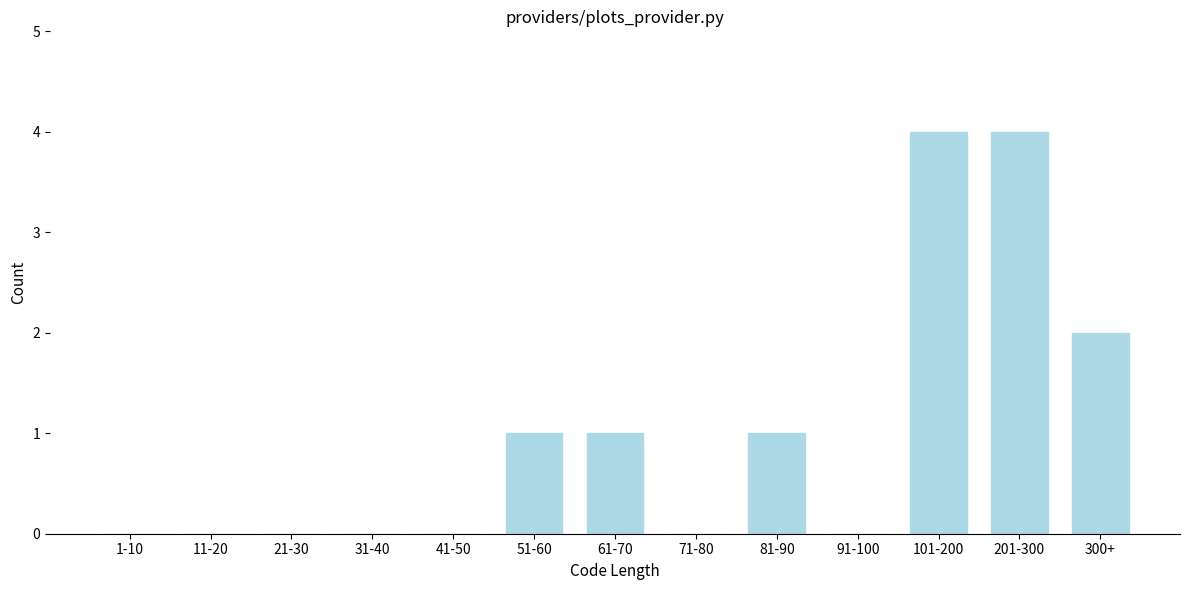

Reading left to right, transcribe all the data shown in this chart.

1-10=0	11-20=0	21-30=0	31-40=0	41-50=0	51-60=1	61-70=1	71-80=0	81-90=1	91-100=0	101-200=4	201-300=4	300+=2